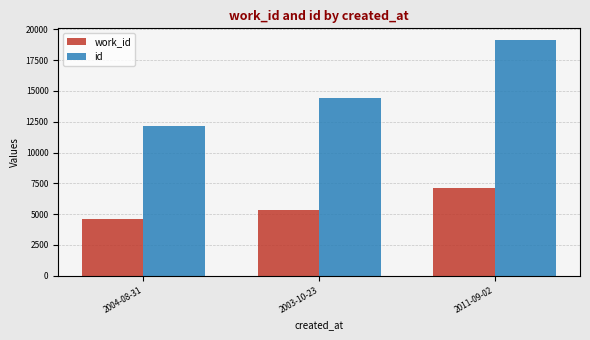

What position from the left is 2011-09-02?

3